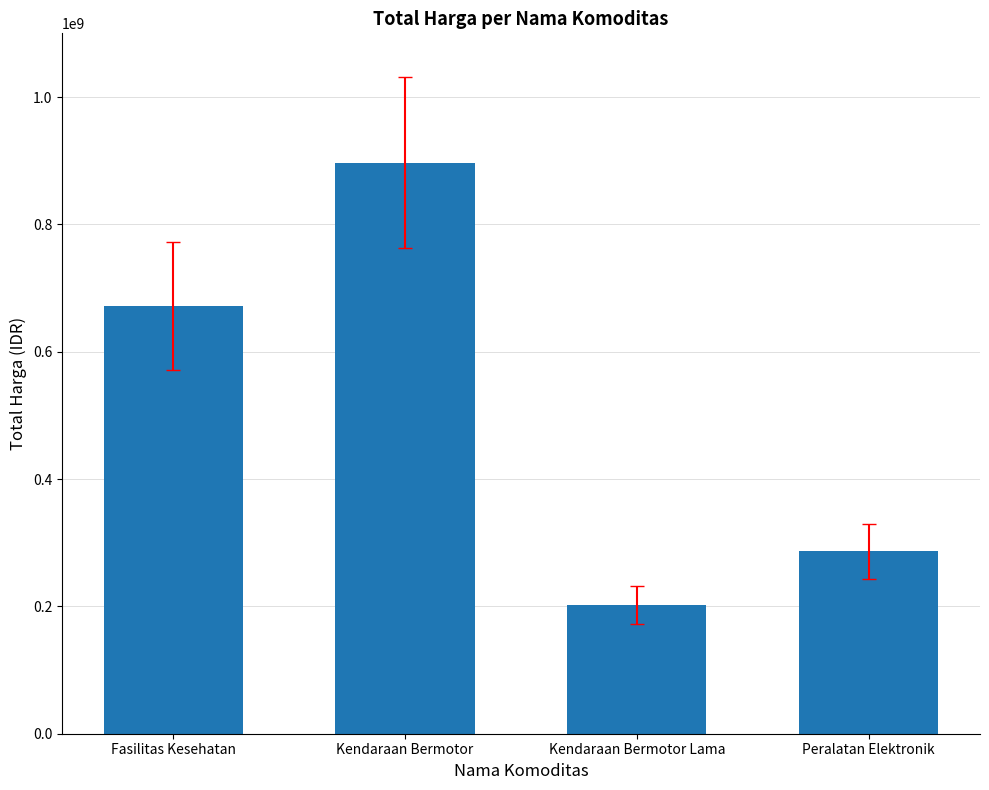

How many data points does each series have?

4